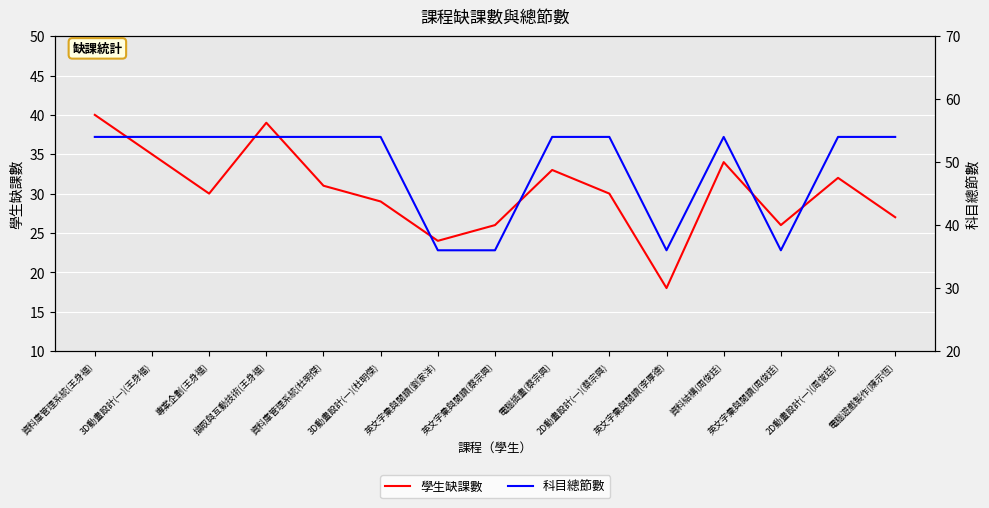

How many interior local valleys does the 科目總節數 series have?

2